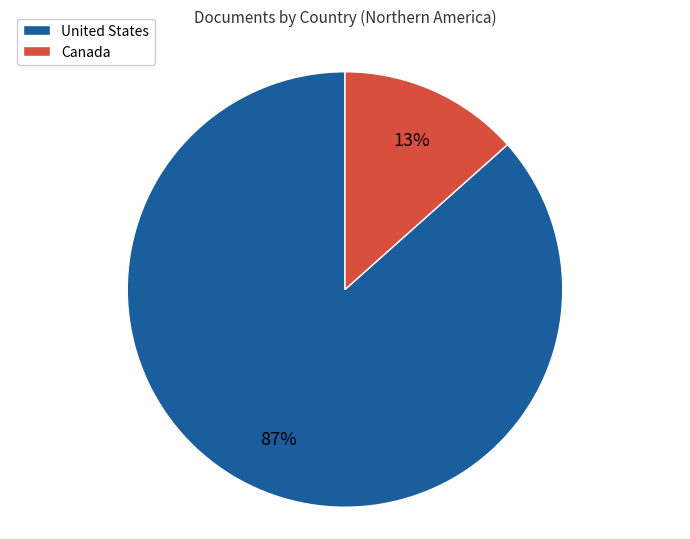

To the nearest percent, what is the combined percentage of Canada and United States?

100%